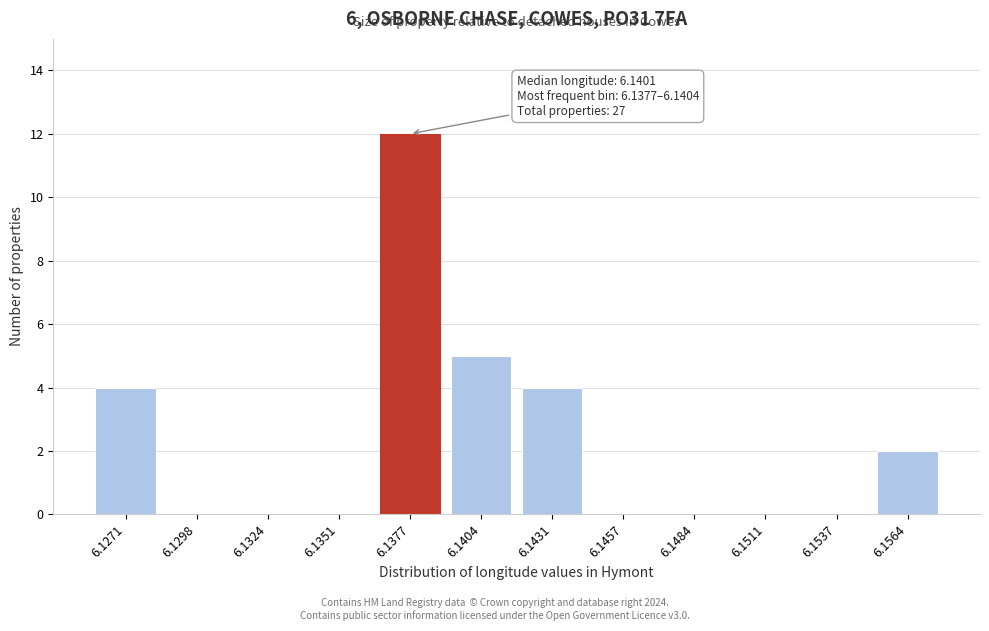

Reading left to right, transcribe all the data shown in this chart.

6.1271=4	6.1298=0	6.1324=0	6.1351=0	6.1377=12	6.1404=5	6.1431=4	6.1457=0	6.1484=0	6.1511=0	6.1537=0	6.1564=2